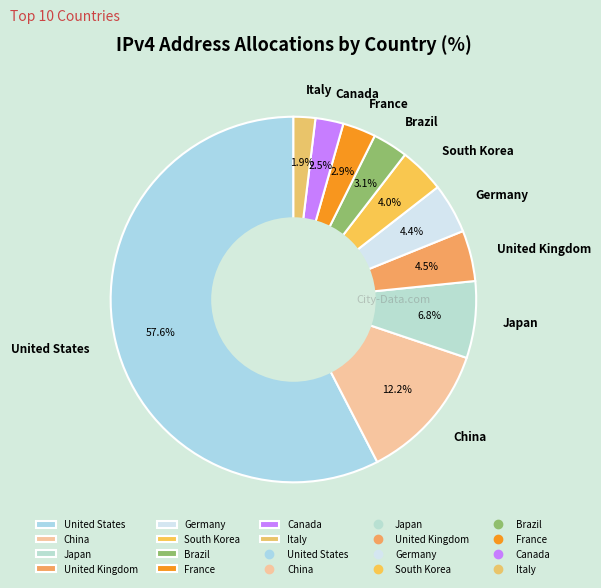

What percentage is NOT represented by South Korea?

96.0%